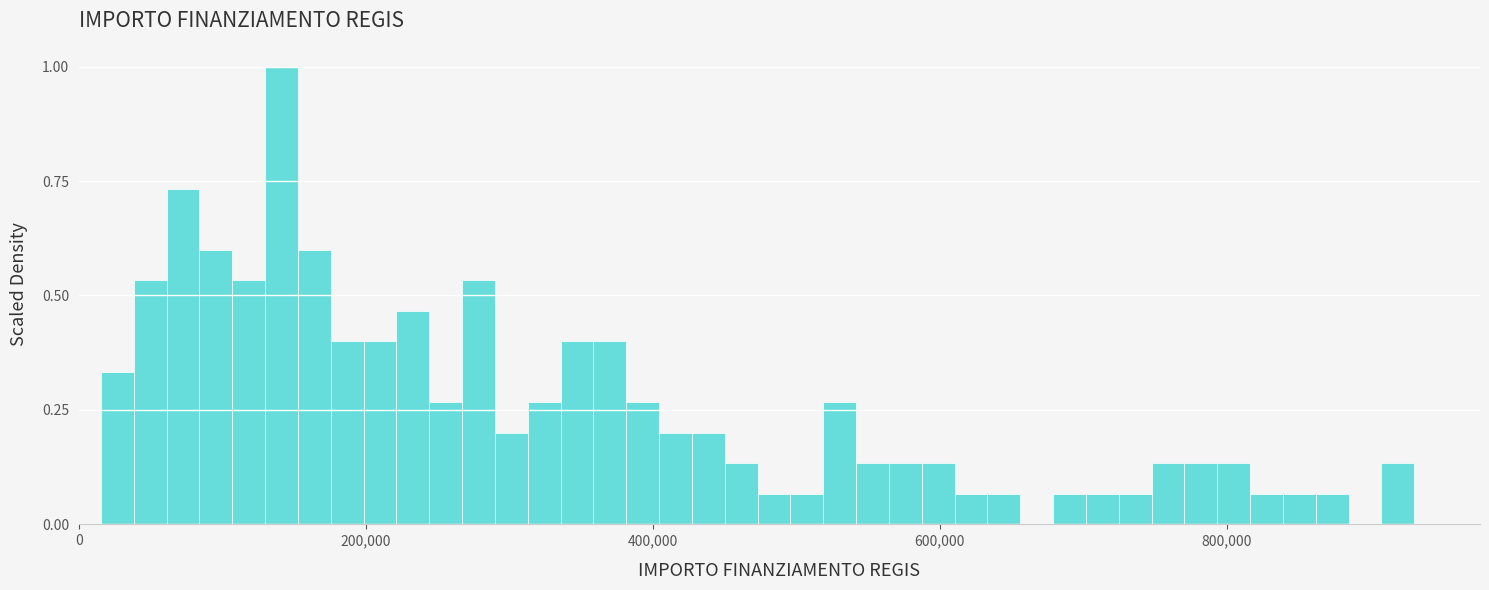

Around what value on the x-axis is the tallest bar? Give the approximate position of its centre, as read against the axis.

140000